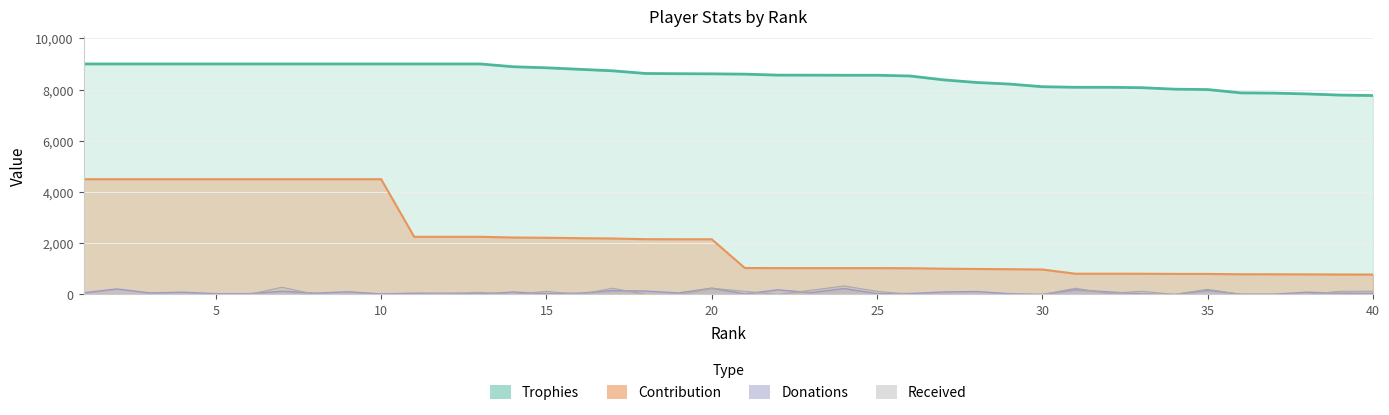

At 40, list the series in order from largest to smallest.

Trophies, Contribution, Received, Donations